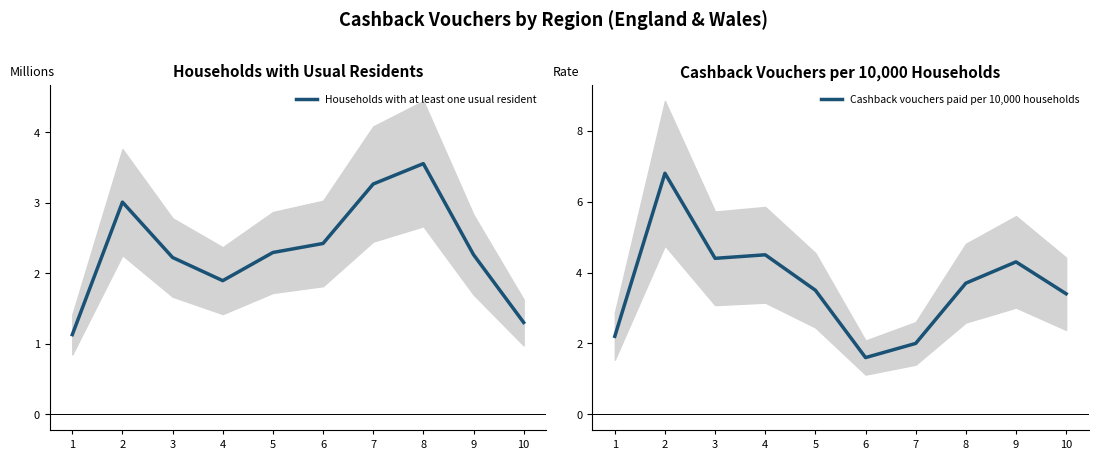

At how many categories does at least one series exceed 6?

1